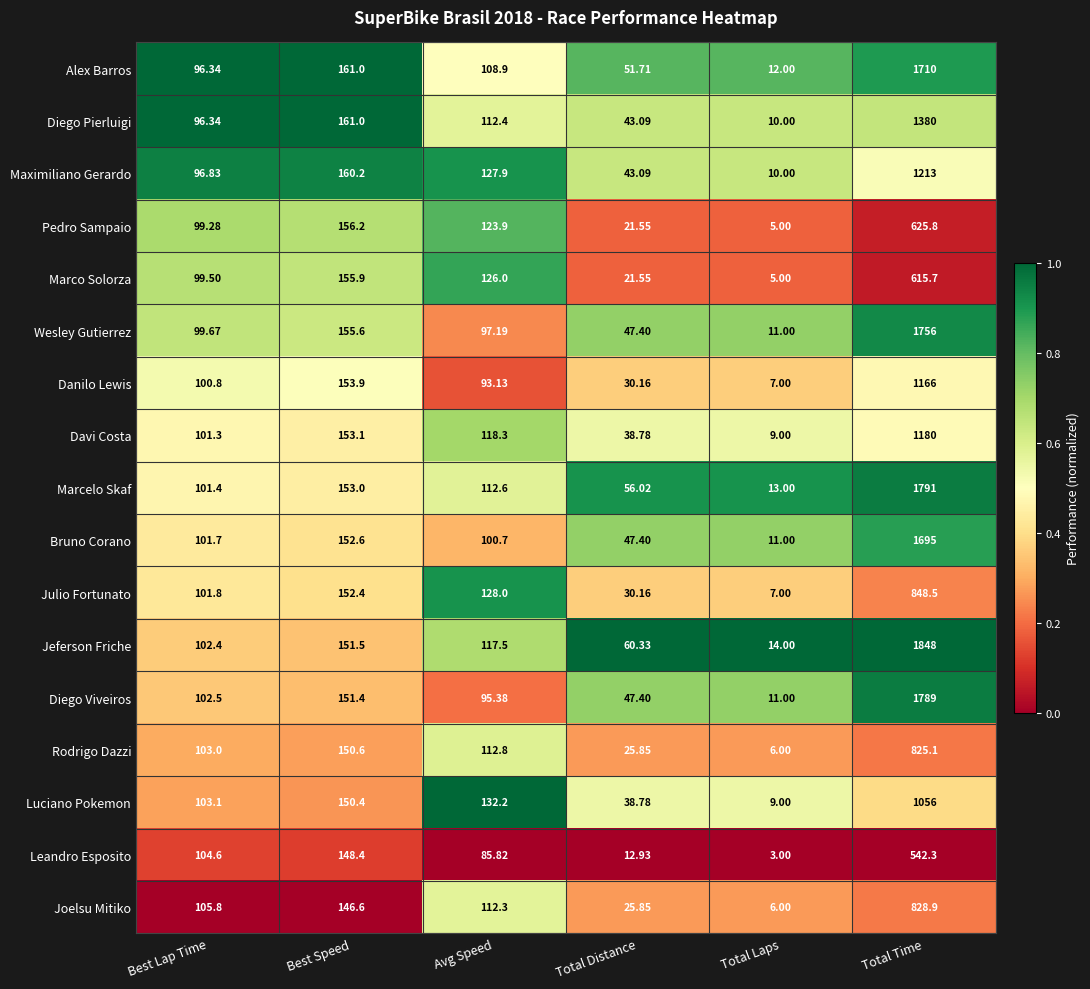

Where does the Jeferson Friche series first go above 117?

Best Speed